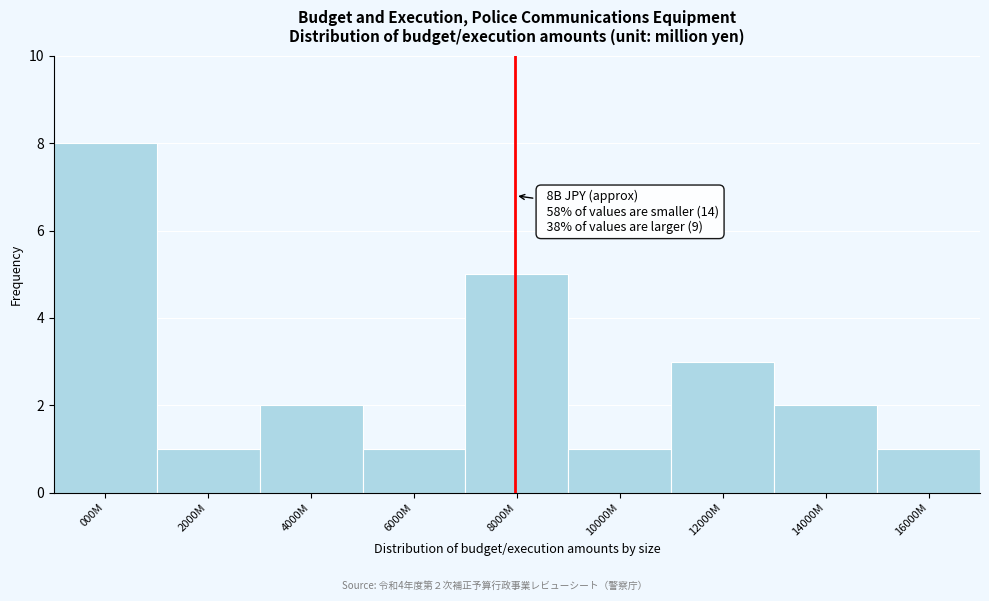

Reading left to right, list all the values displayed in this chart.

8	1	2	1	5	1	3	2	1